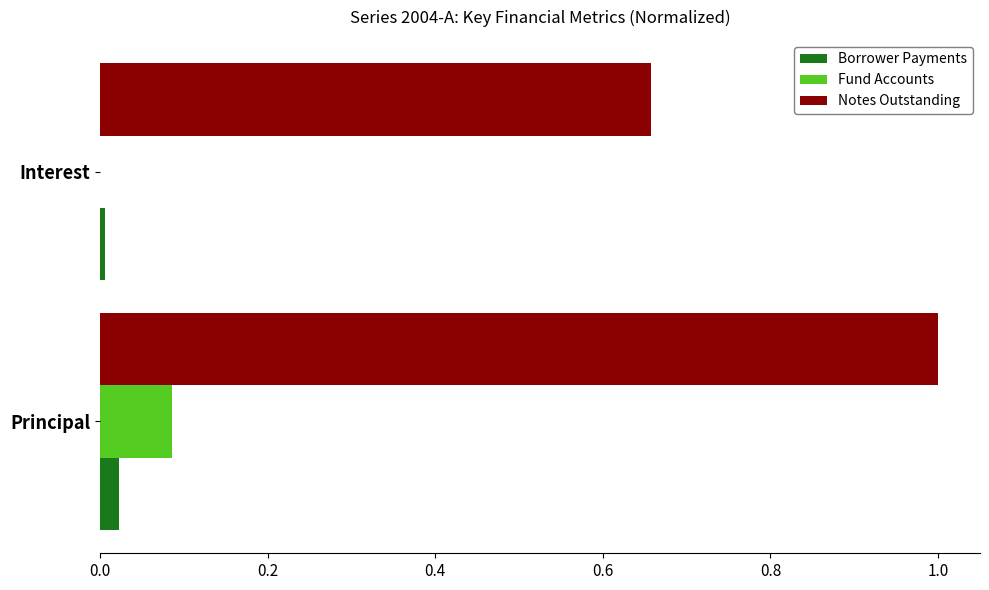

True or false: Notes Outstanding has a value of 1.0 at Principal.

True